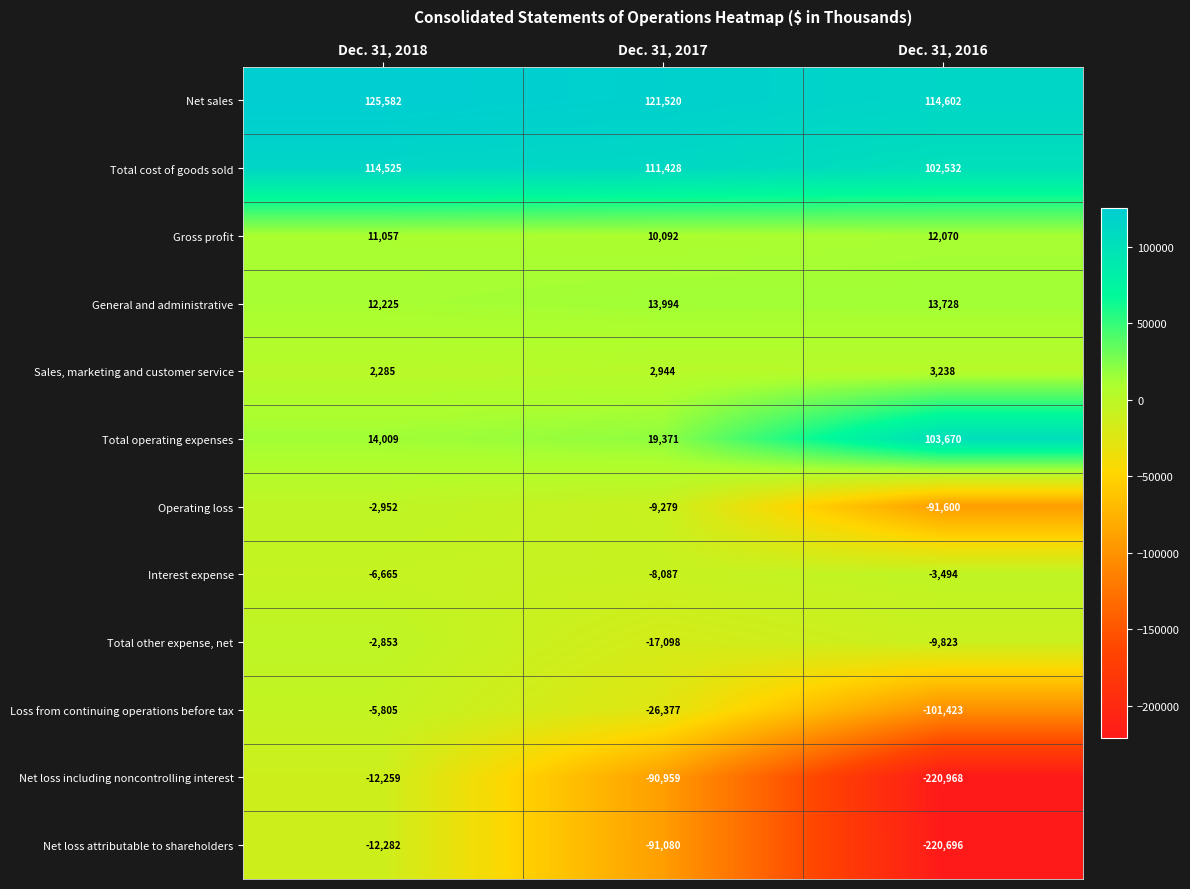

How many categories are shown in the chart?

3